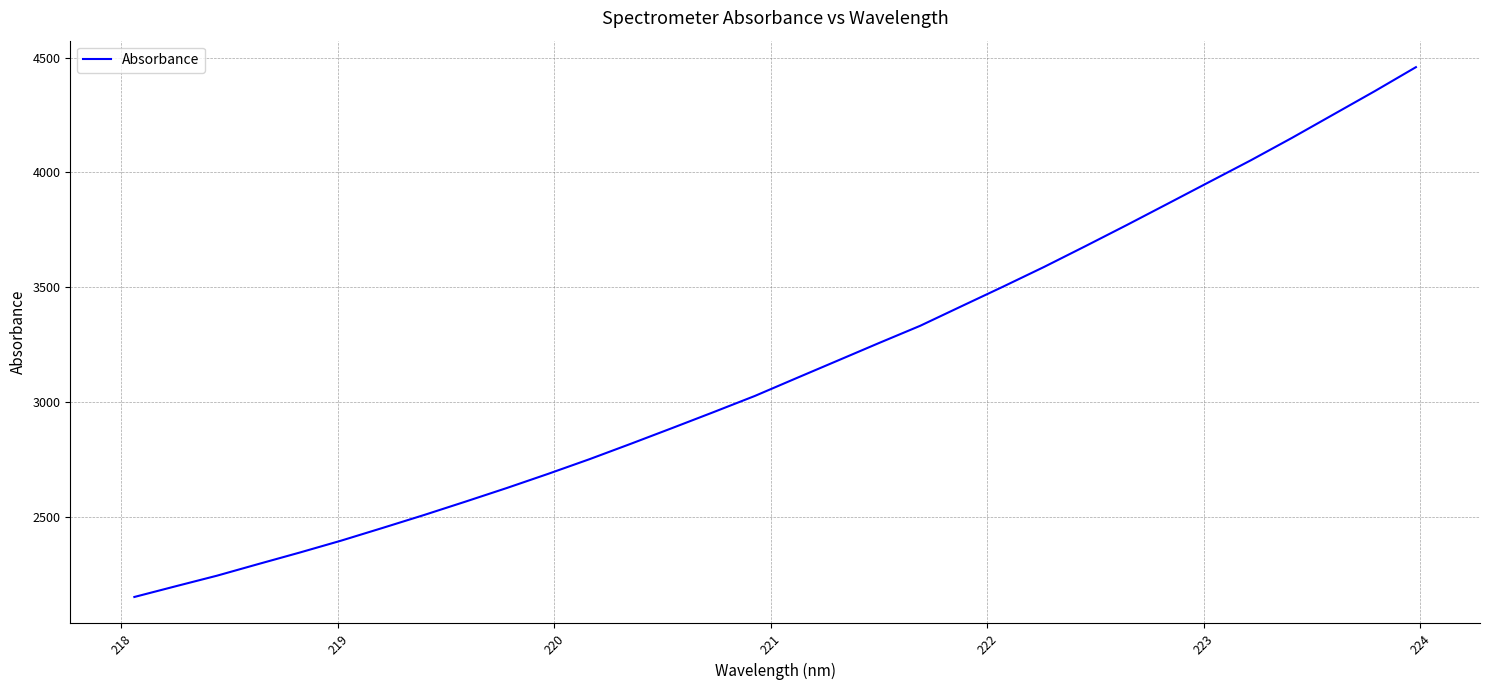

What is the smallest value displayed?

2149.3